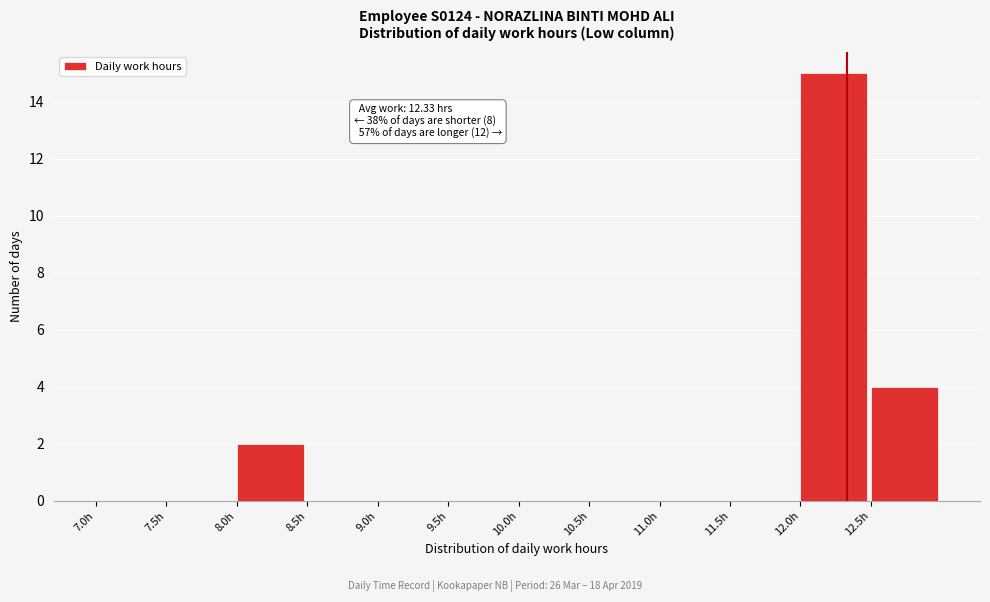

Which range on the x-axis has the tallest bar?

12.0 to 12.5